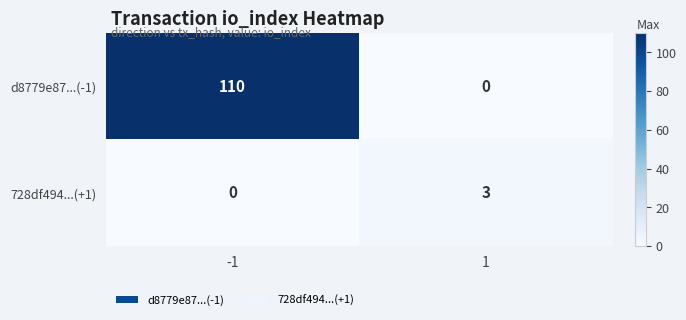

Reading left to right, list all the values displayed in this chart.

d8779e87...(-1): 110	0
728df494...(+1): 0	3